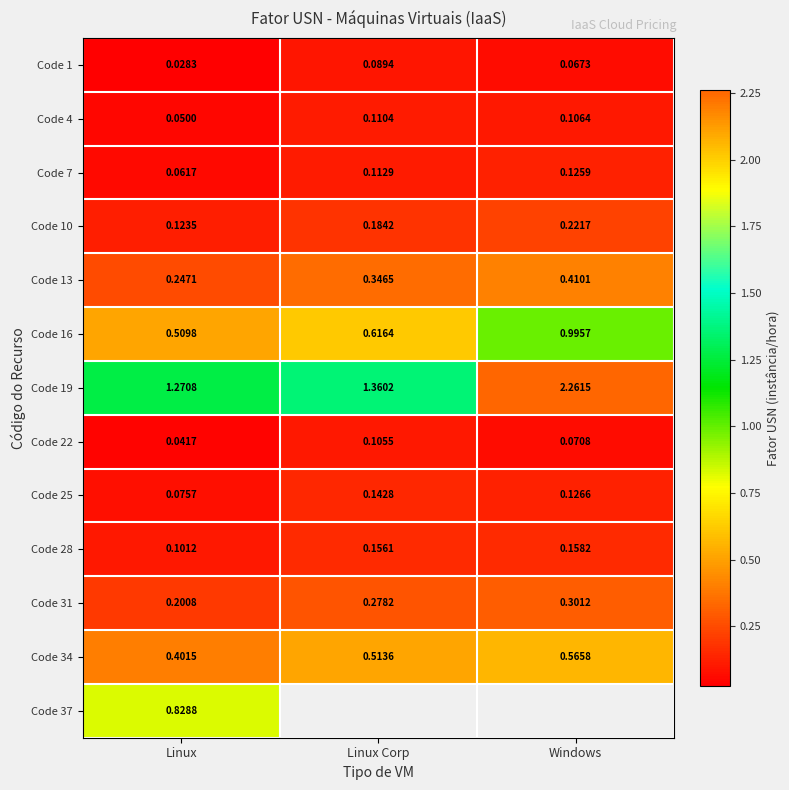

At which label does Code 19 reach its peak?

Windows